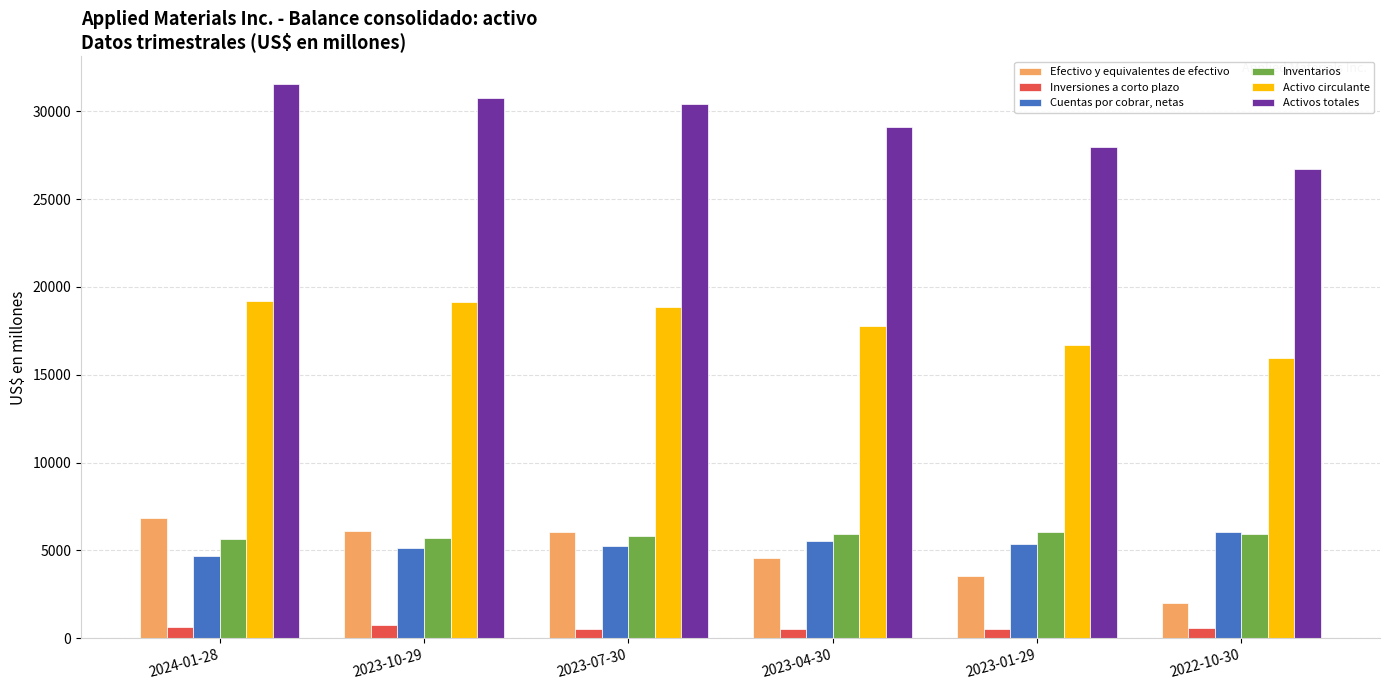

What is the value of the Activos totales bar at the 5th from the left?

27959